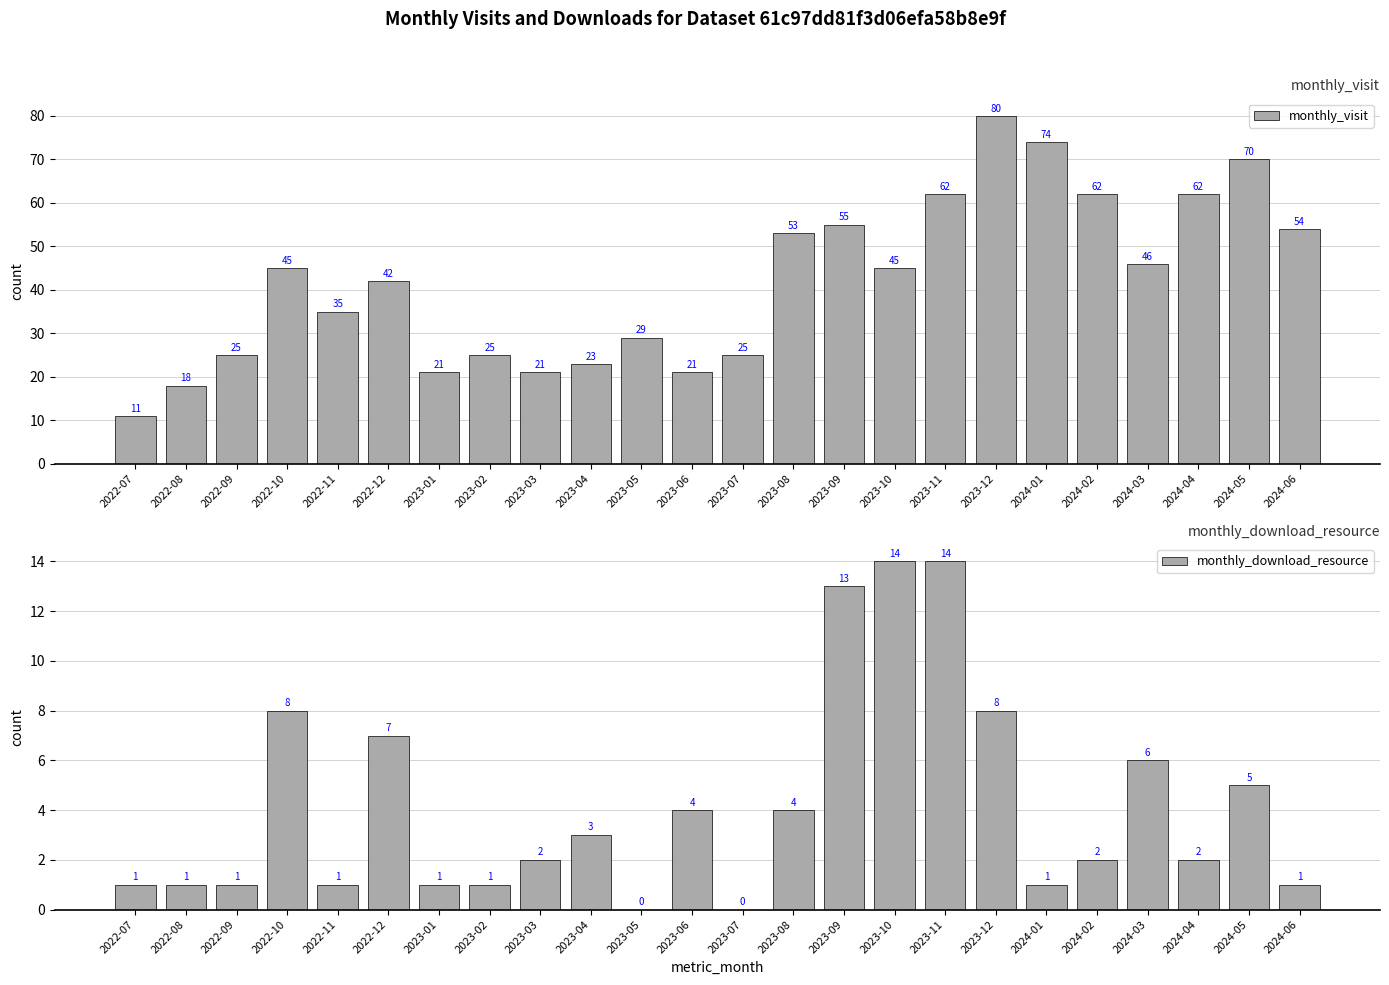

Is it true that monthly_download_resource equals -7 at 2023-05?

False